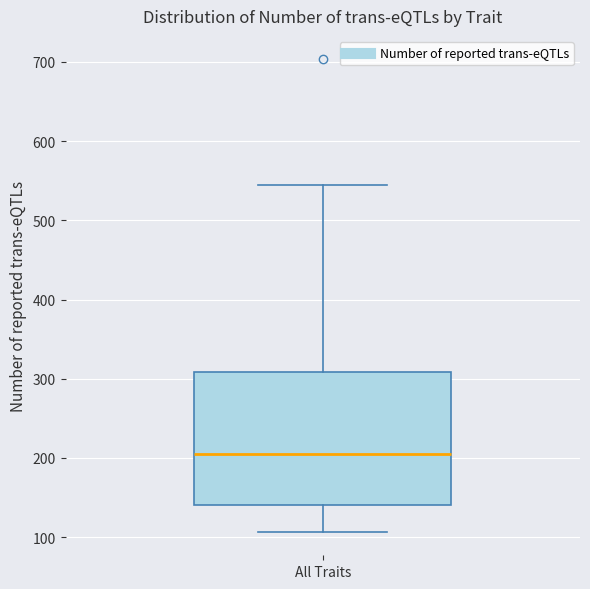

Read this box plot against the y-axis: the position of the median line, the range covered by the box, and the ends of both whiskers. The values are not printed on the chart, so give them approximately, as read against the axis.

median 210, box 140 to 310, whiskers 110 to 550